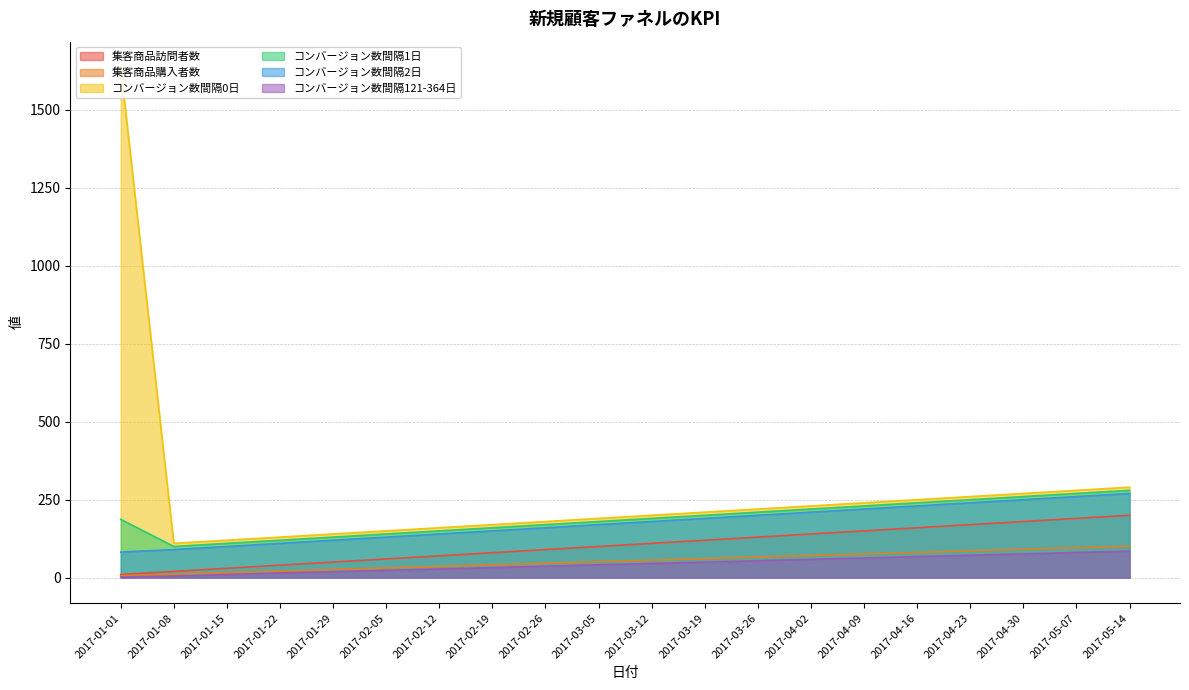

The value of コンバージョン数間隔1日 at 2017-04-30 is 260.0. True or false?

True